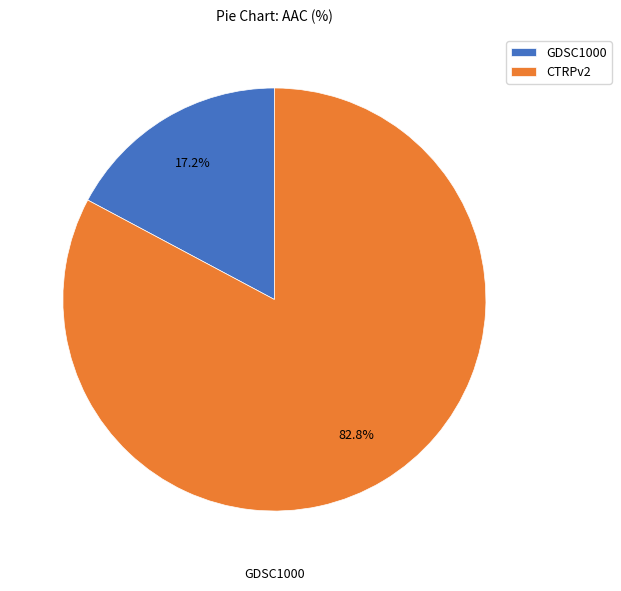

Which category has the smallest portion of the pie?

GDSC1000